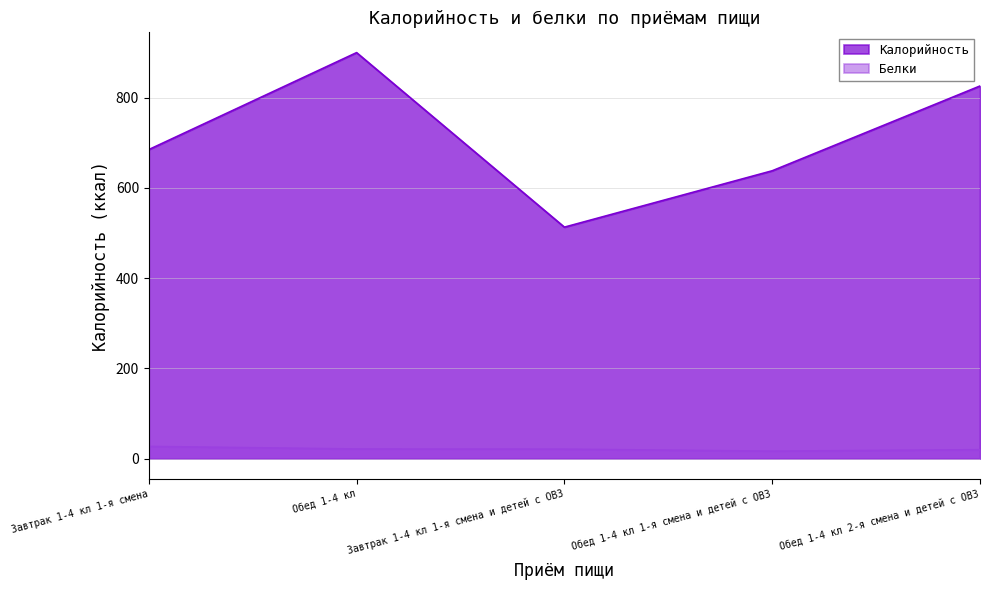

List the series in order of their peak value, lowest first.

Белки, Калорийность